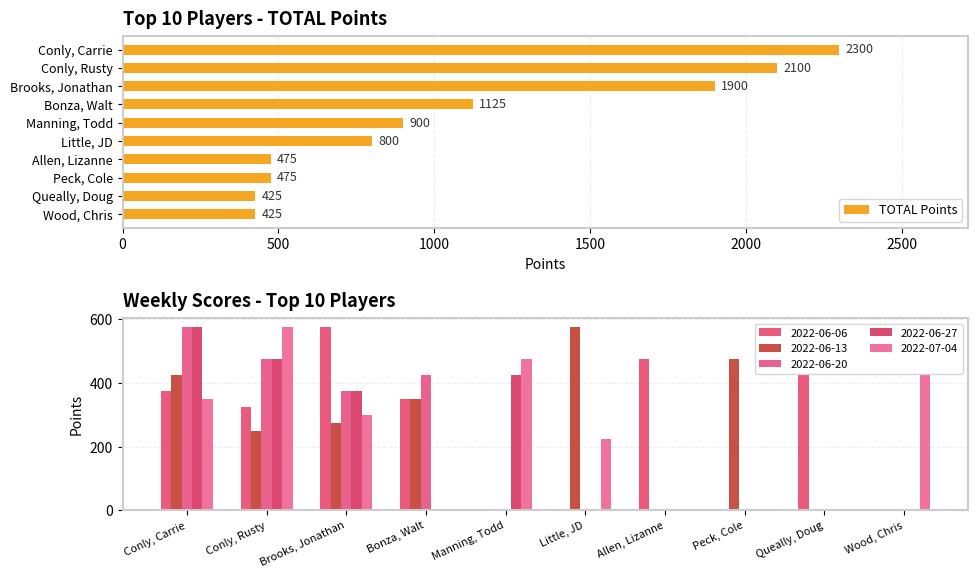

What is the difference between the values at 9 and 0?

1875